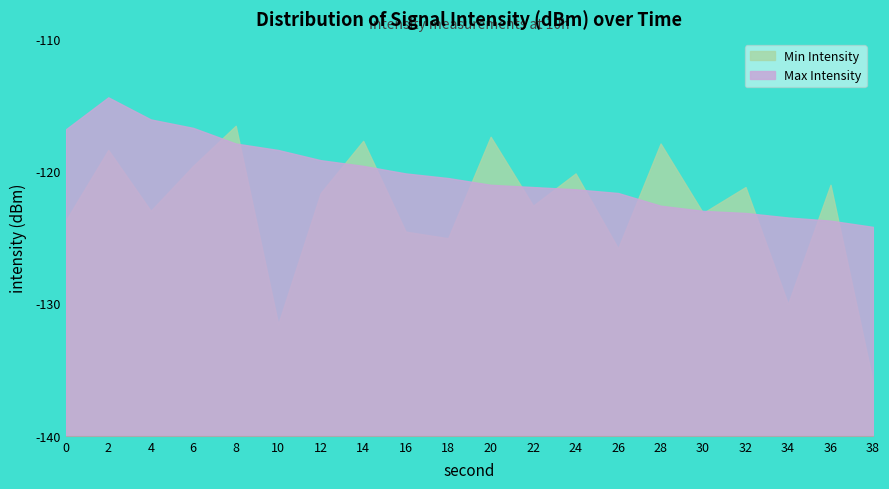

List the series in order of their peak value, lowest first.

Min Intensity, Max Intensity